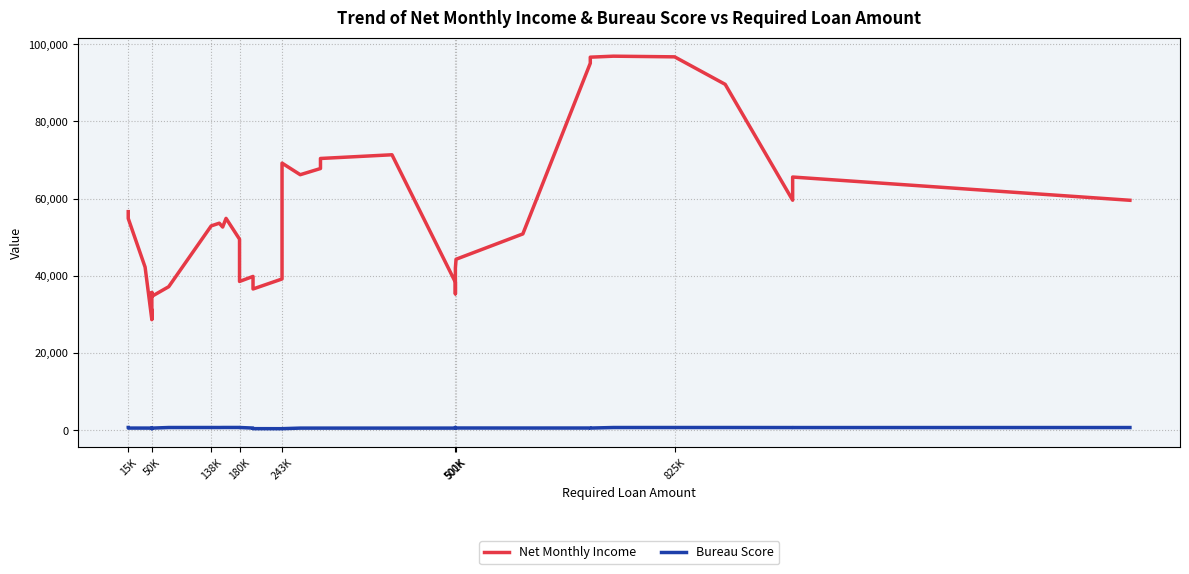

At which category does Net Monthly Income reach its first local peak?

50K